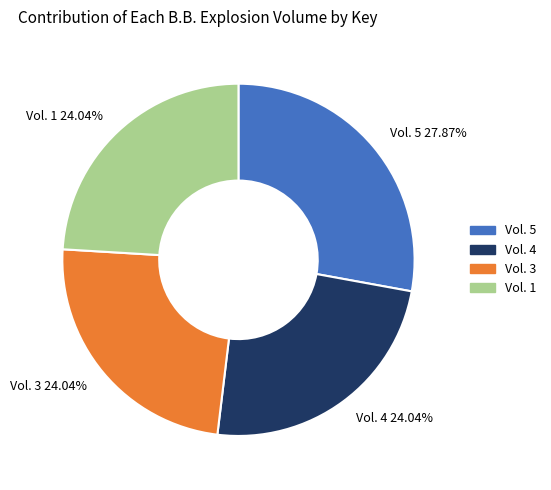

To the nearest percent, what percentage of the pie is Vol. 3?

24%